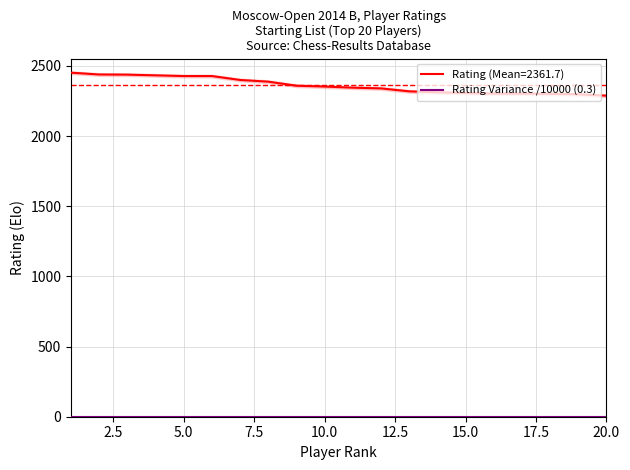

What is the smallest value displayed?

2288